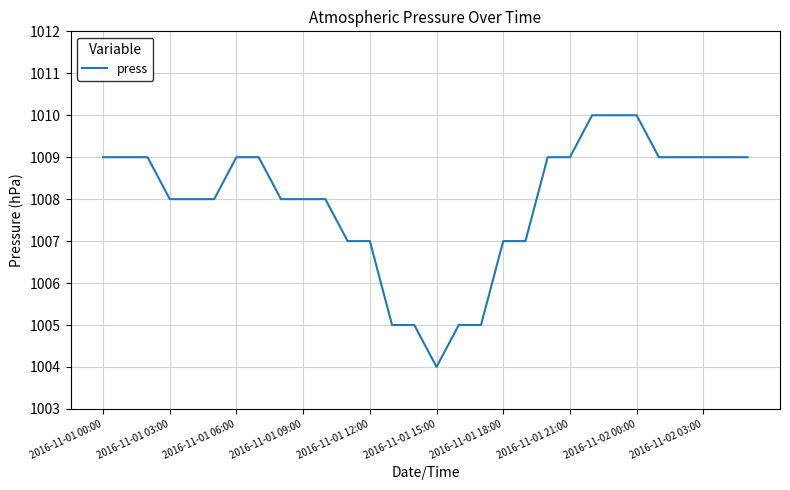

What is the difference between the maximum and minimum values?

6